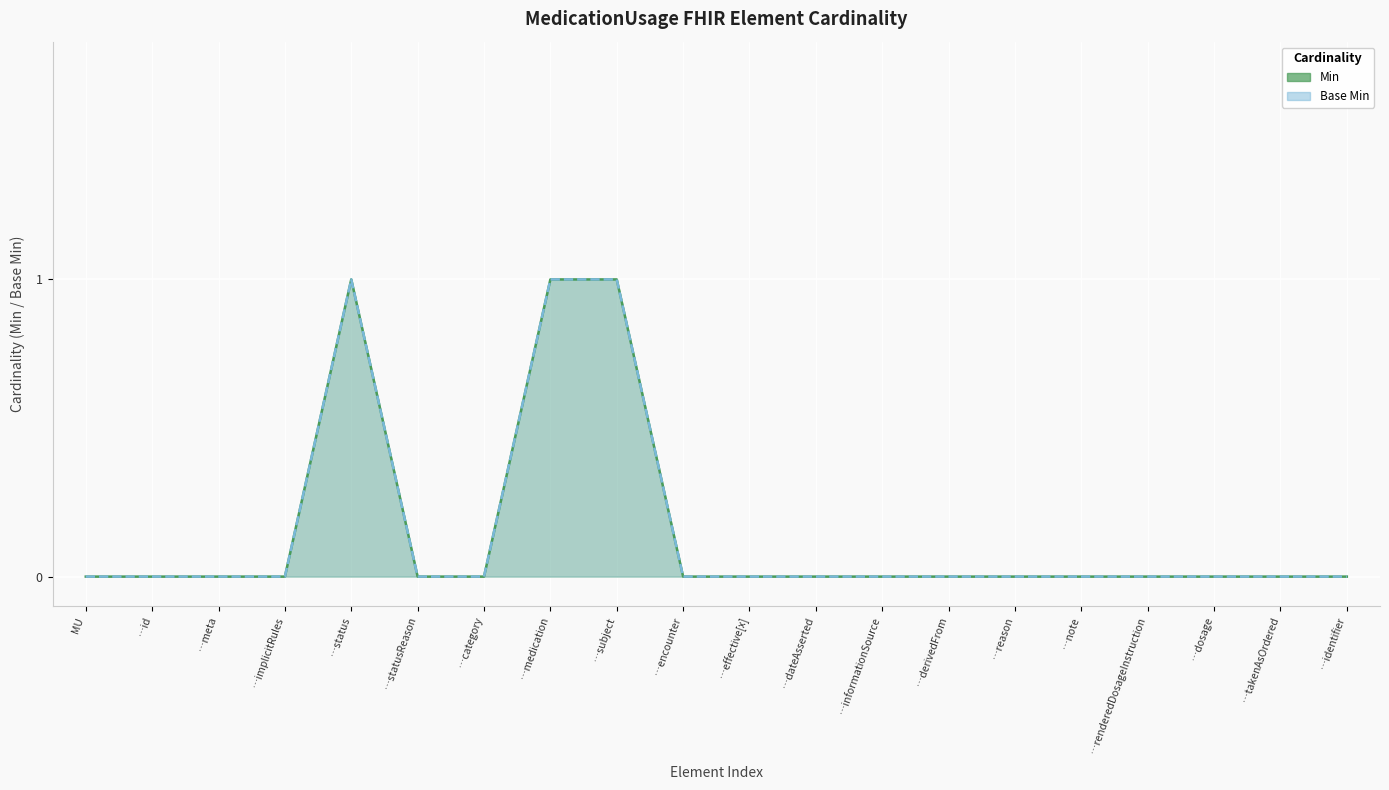

Which category has the highest value across all series?

…status